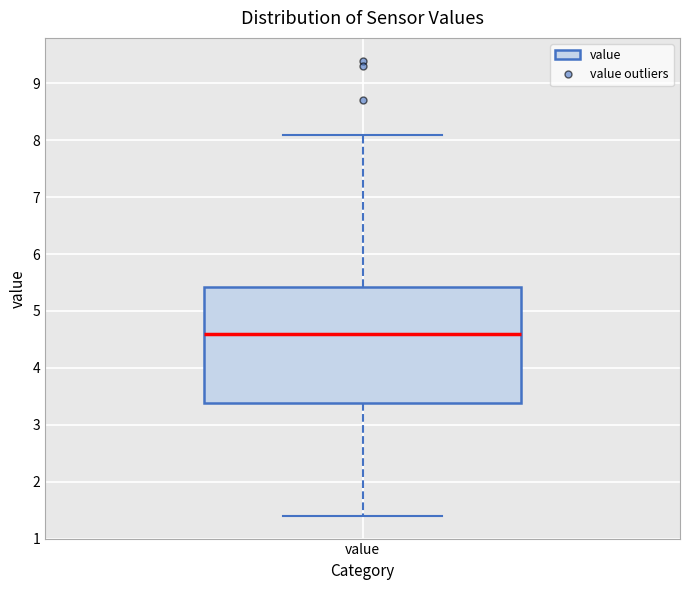

Read this box plot against the y-axis: the position of the median line, the range covered by the box, and the ends of both whiskers. The values are not printed on the chart, so give them approximately, as read against the axis.

median 4.6, box 3.4 to 5.4, whiskers 1.4 to 8.1